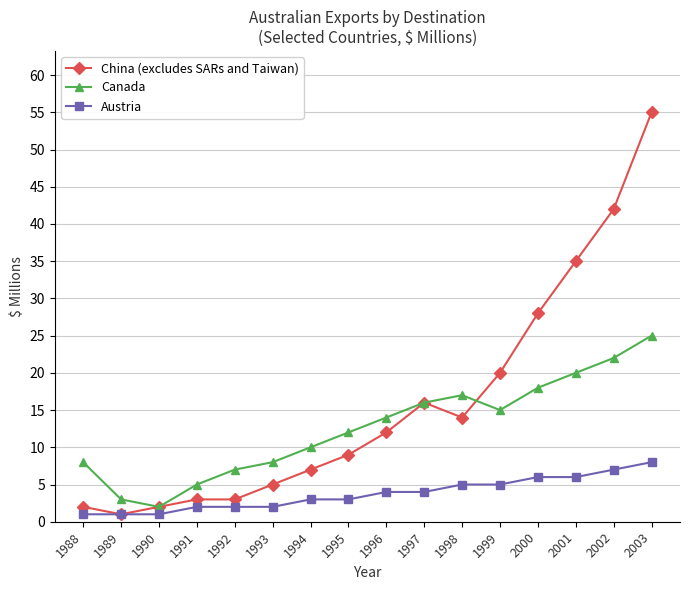

Is the value of China (excludes SARs and Taiwan) at 2001 greater than the value of Canada at 1994?

Yes